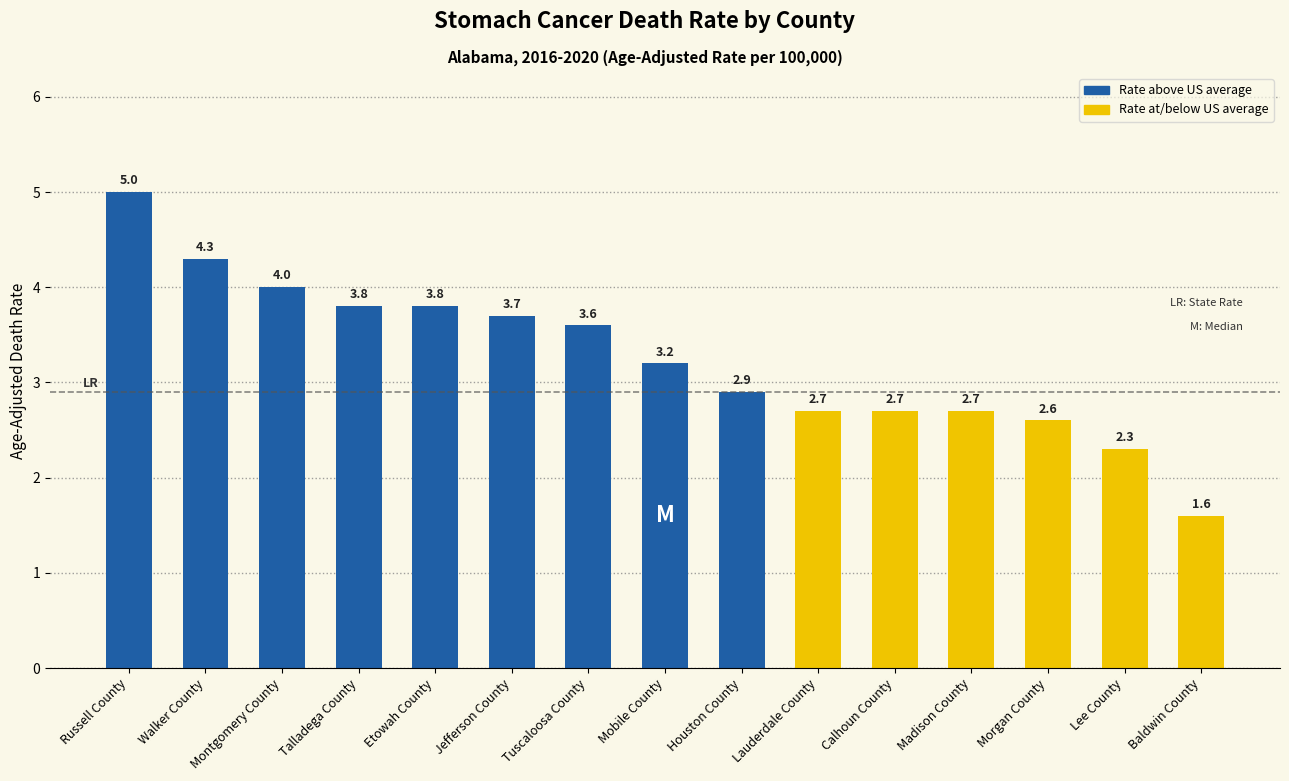

Reading left to right, extract all data points from this chart.

Russell County=5.0	Walker County=4.3	Montgomery County=4.0	Talladega County=3.8	Etowah County=3.8	Jefferson County=3.7	Tuscaloosa County=3.6	Mobile County=3.2	Houston County=2.9	Lauderdale County=2.7	Calhoun County=2.7	Madison County=2.7	Morgan County=2.6	Lee County=2.3	Baldwin County=1.6